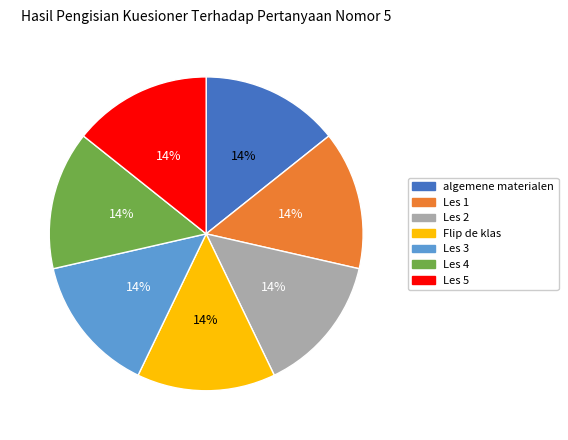

Is the sum of Les 2 and algemene materialen greater than half?

No